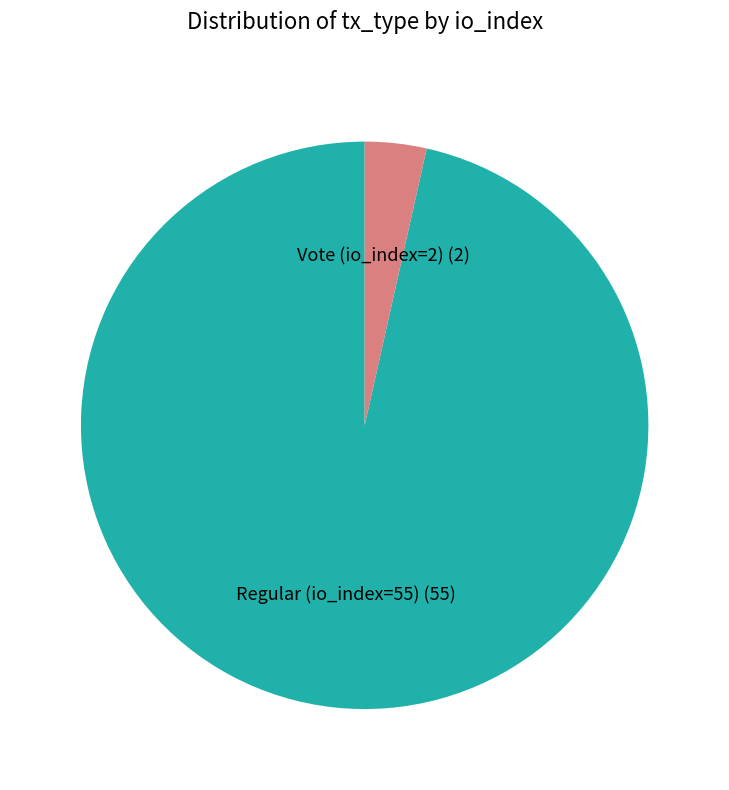

What is the smallest slice in the pie chart?

Vote (io_index=2)